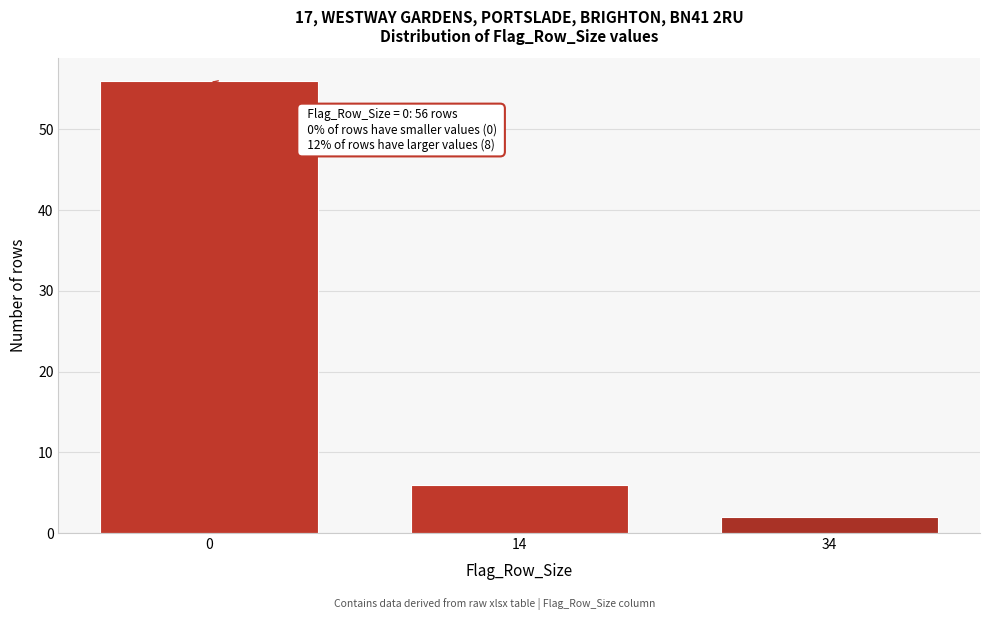

Reading right to left, transcribe all the data shown in this chart.

34=2	14=6	0=56